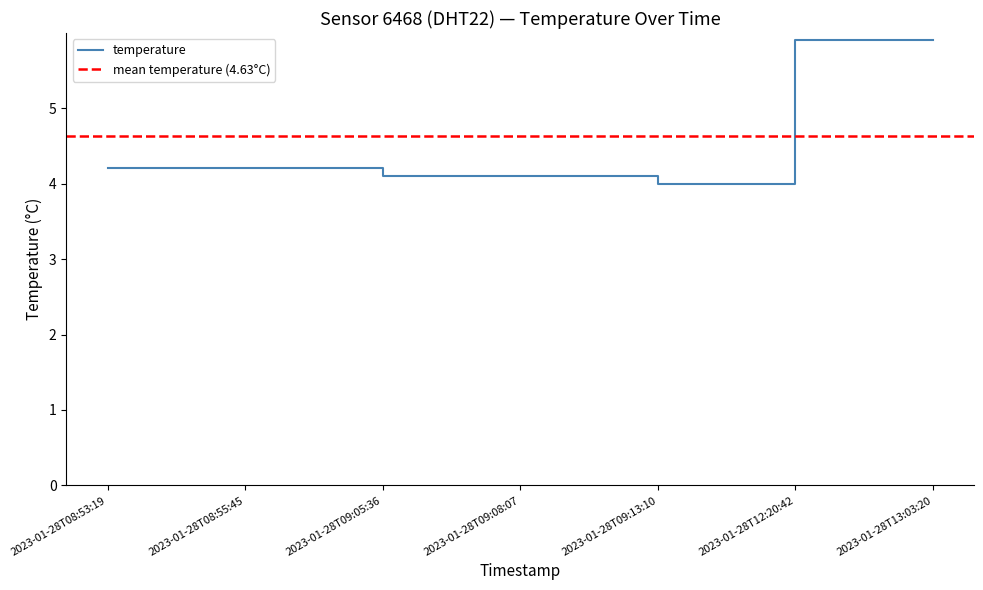

The chart shows a value of 5.9 at 2023-01-28T13:03:20. True or false?

True